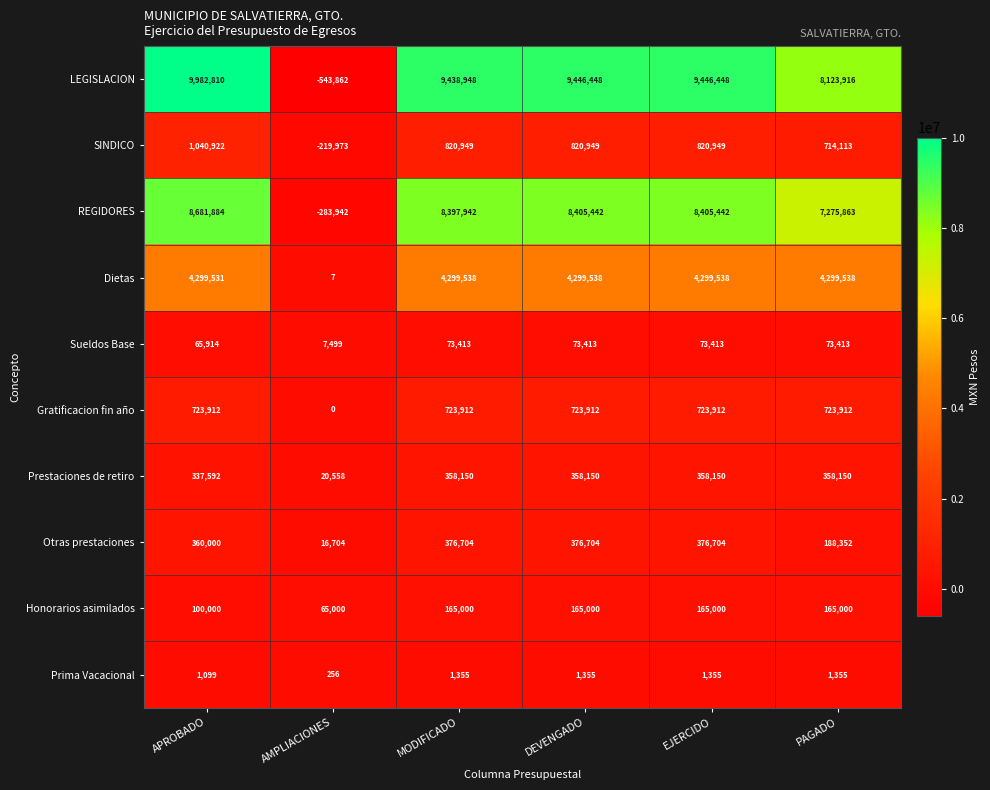

The Prima Vacacional series shows 2385 at EJERCIDO. True or false?

False